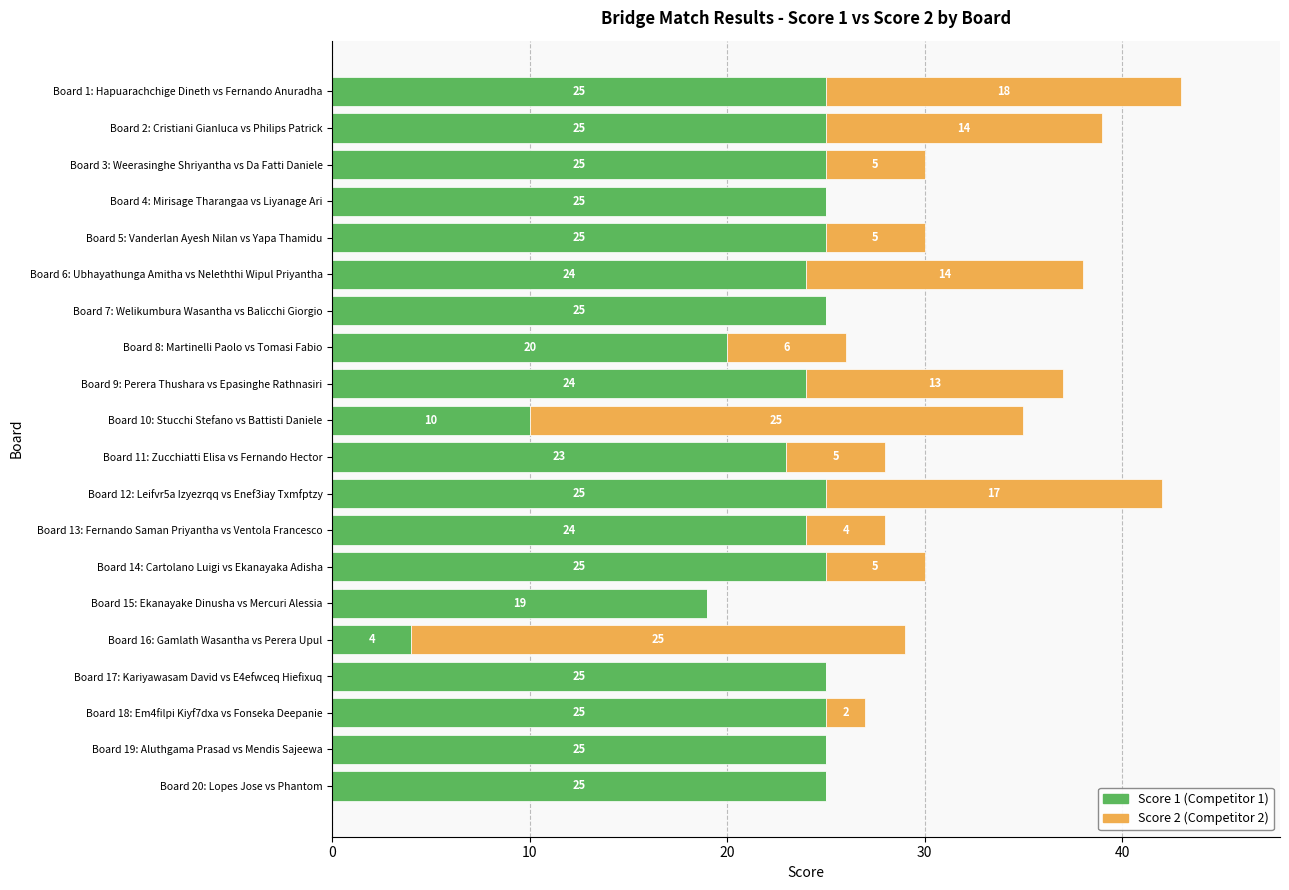

What are all the series names shown in the legend?

Score 1 (Competitor 1), Score 2 (Competitor 2)